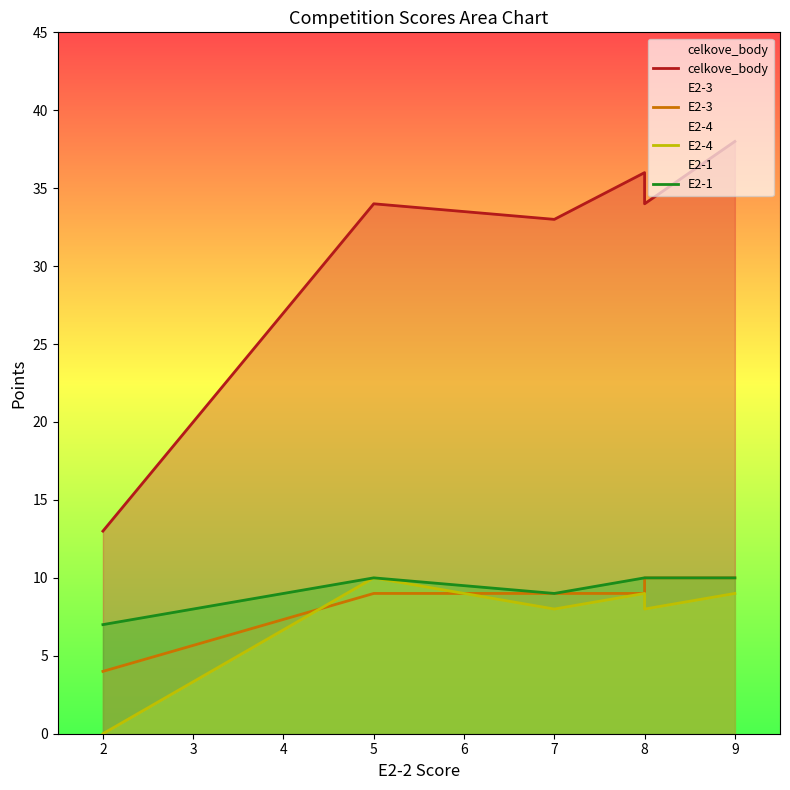

At how many categories does at least one series exceed 3?

6